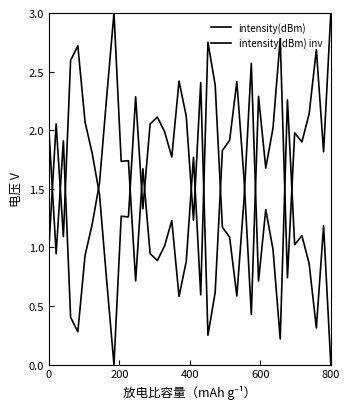

After their last crossing, which series has the higher values: intensity(dBm) inv or intensity(dBm)?

intensity(dBm)